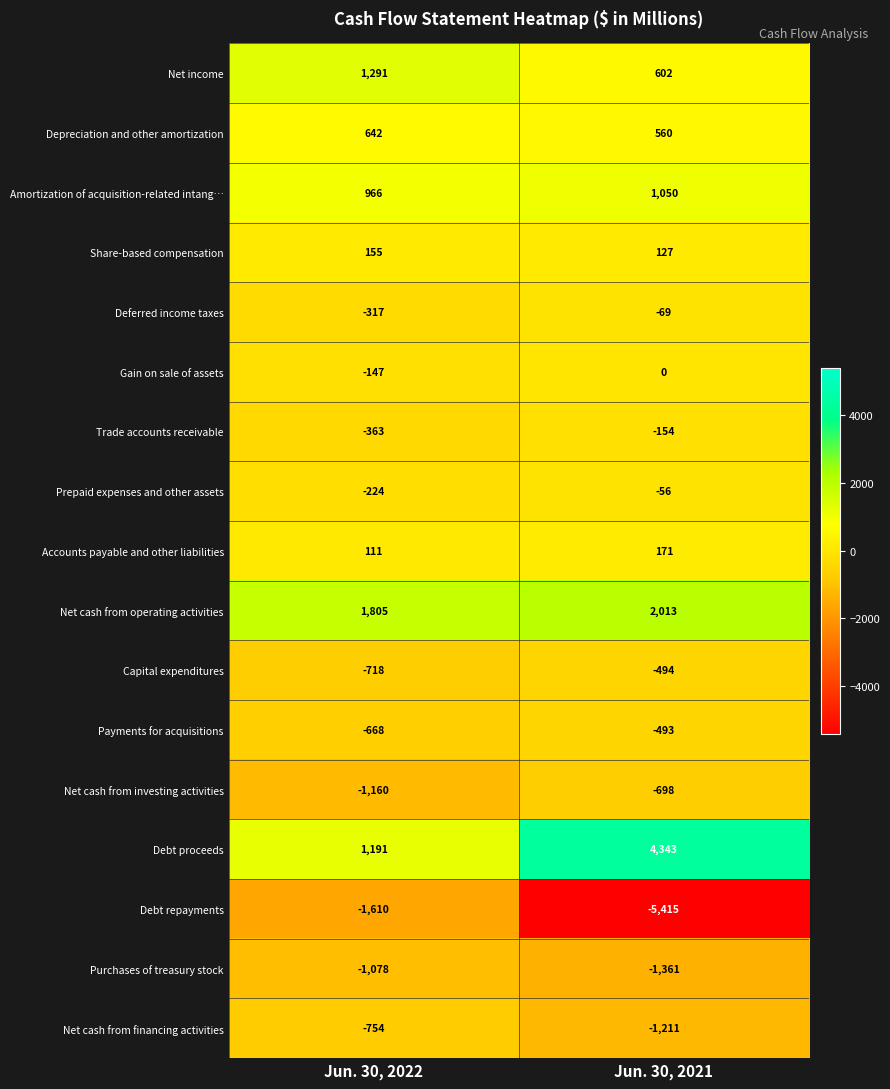

What is the sum of the Prepaid expenses and other assets values at Jun. 30, 2022 and Jun. 30, 2021?

-280